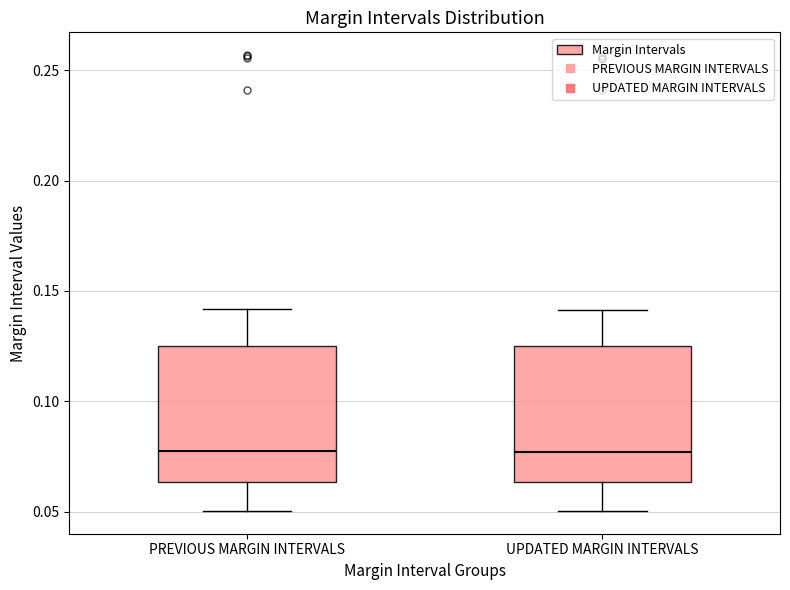

Reading left to right, read every box against the y-axis: the position of its median line, the range the box covers, and the ends of its whiskers. The values are not printed on the chart, so give them approximately, as read against the axis.

PREVIOUS MARGIN INTERVALS: median 0.075, box 0.065 to 0.125, whiskers 0.050 to 0.140
UPDATED MARGIN INTERVALS: median 0.075, box 0.065 to 0.125, whiskers 0.050 to 0.140